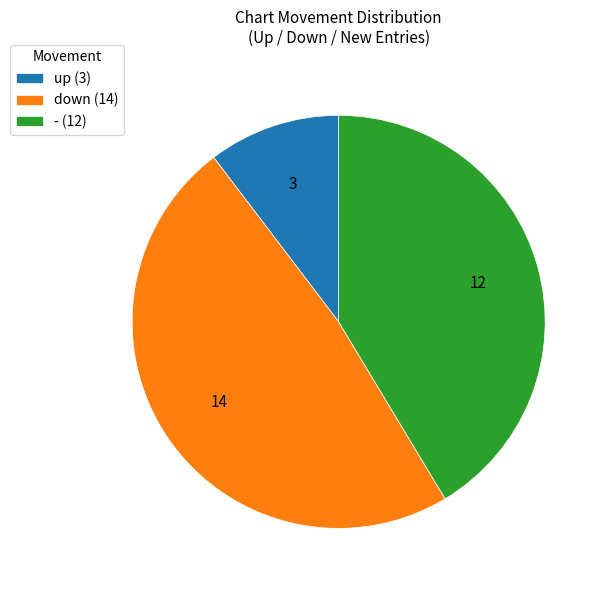

Does any single category account for the majority?

No